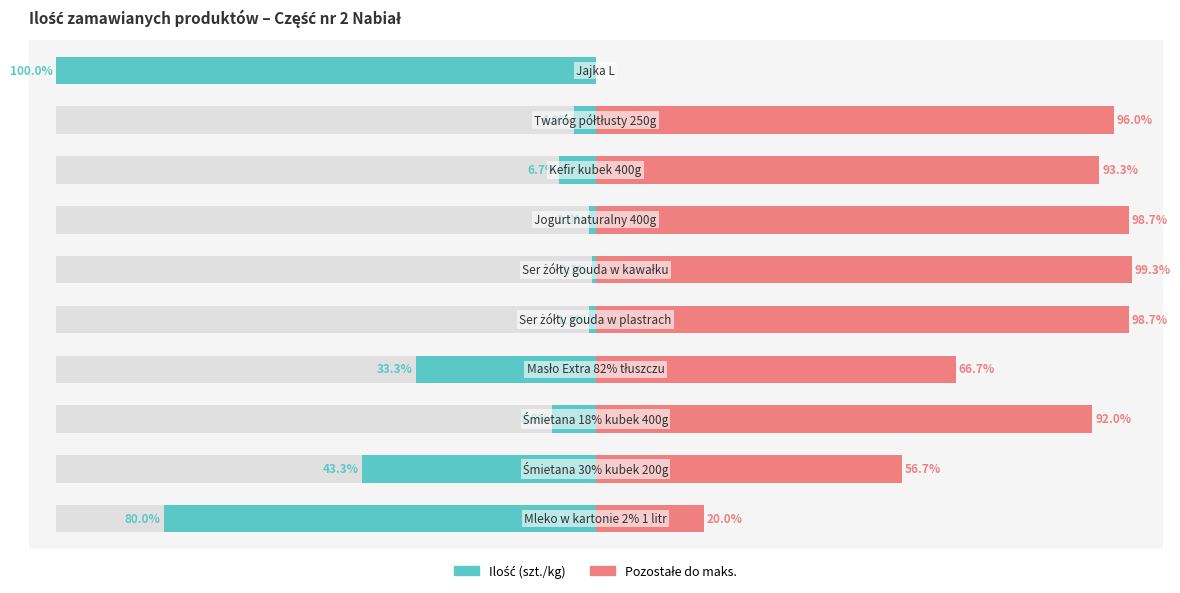

Reading left to right, transcribe all the data shown in this chart.

Ilość (szt./kg): -80.0	-43.3	-8.0	-33.3	-1.3	-0.7	-1.3	-6.7	-4.0	-100.0
Pozostałe: 20.0	56.7	92.0	66.7	98.7	99.3	98.7	93.3	96.0	0.0